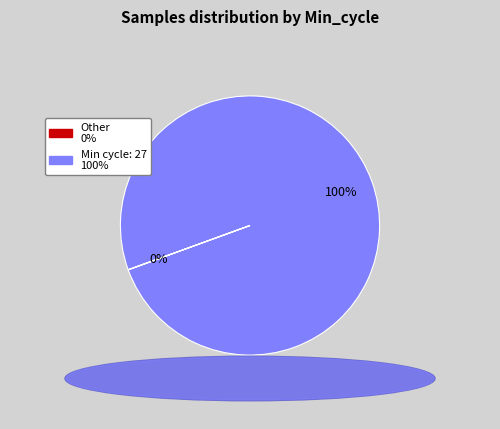

Does any single category account for the majority?

Yes